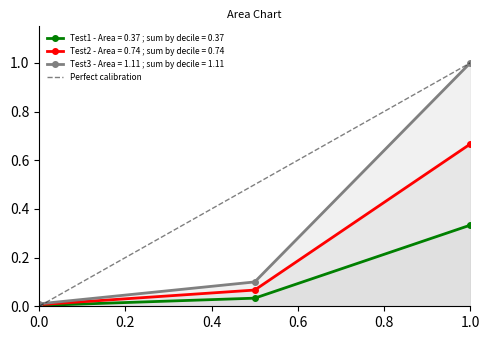

The value of Test3 - Area = 1.11 ; sum by decile = 1.11 at 1.0 is 1.0. True or false?

True